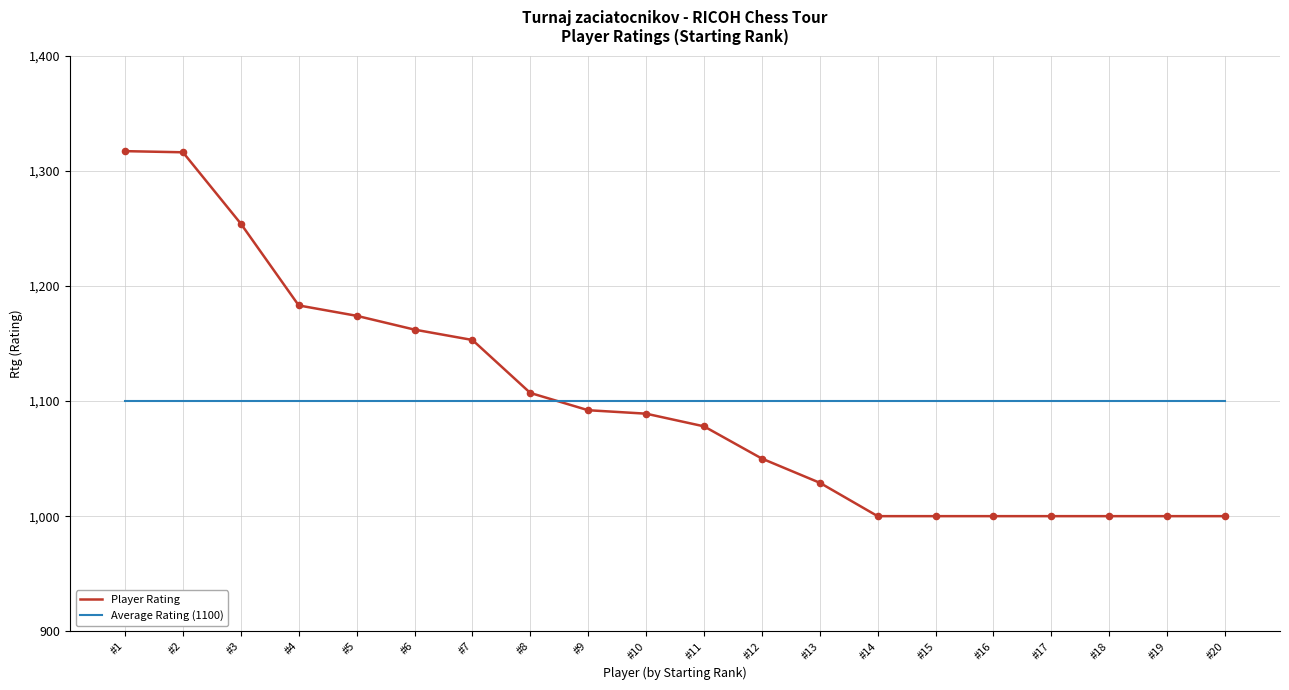

Is the value of Player Rating at #19 greater than the value of Average Rating (1100) at #9?

No